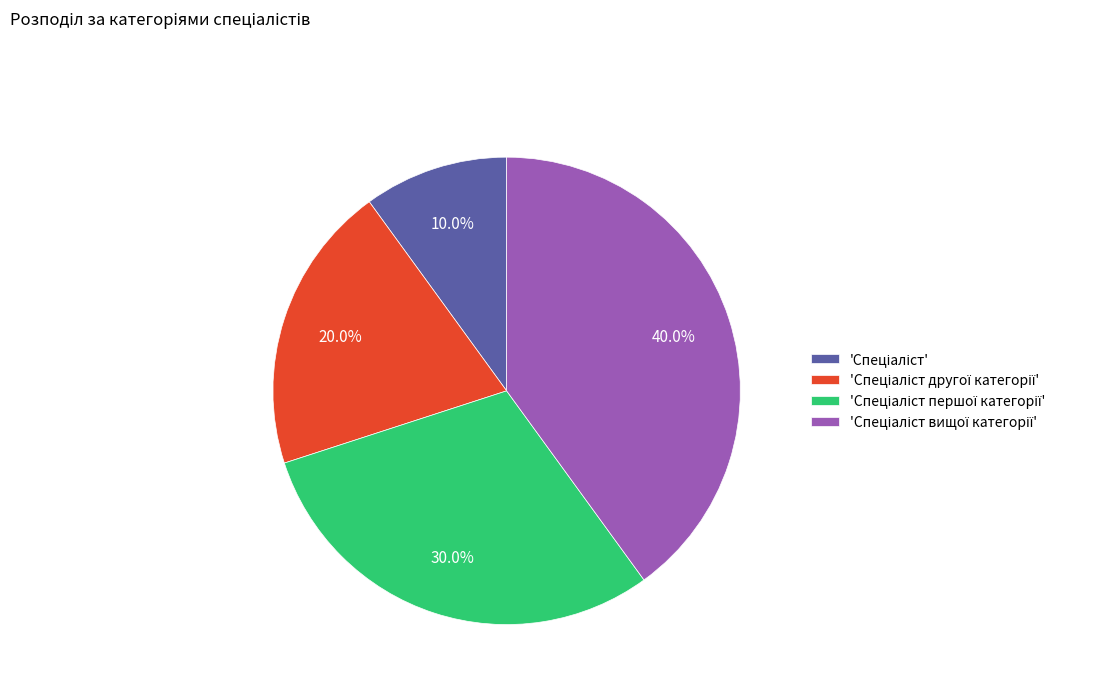

Does any single category account for the majority?

No